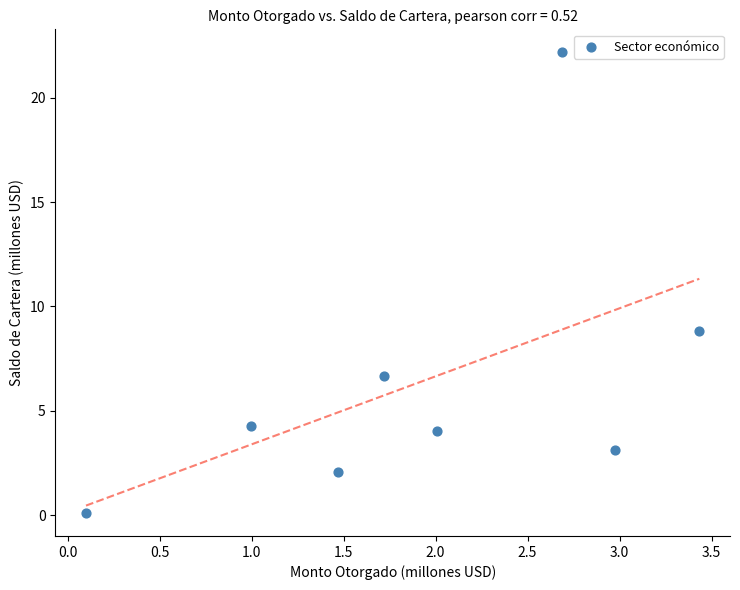

What Y value in the scatter plot is closest to 11?

8.8